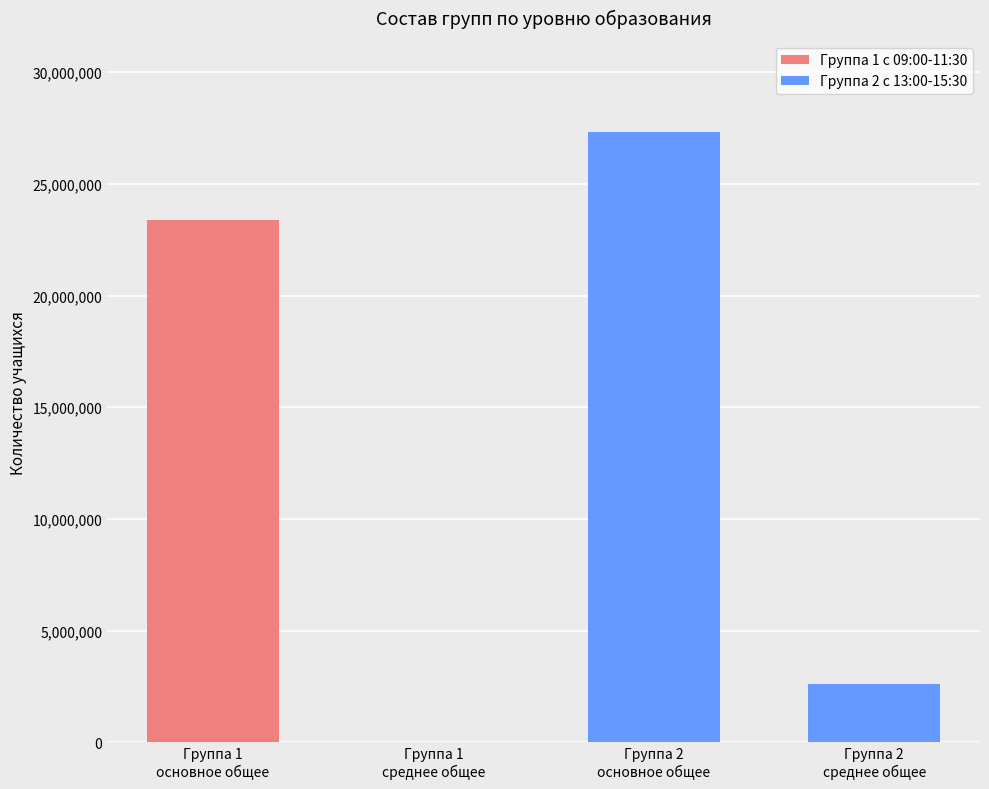

Rank the series by their average value, from lowest to highest.

Группа 1 с 09:00-11:30, Группа 2 с 13:00-15:30